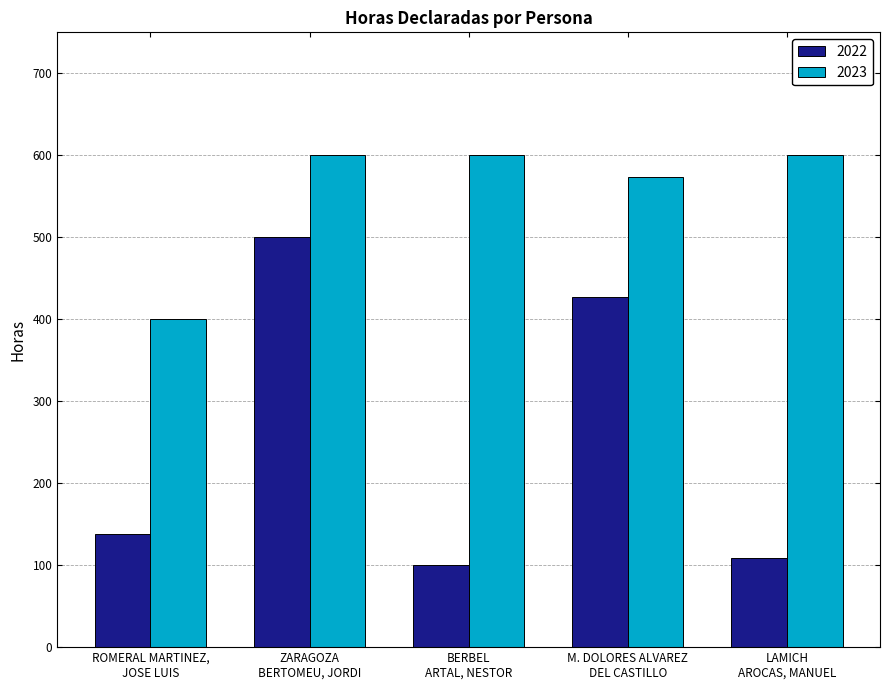

What is the value of the 2023 bar at the 4th from the left?

573